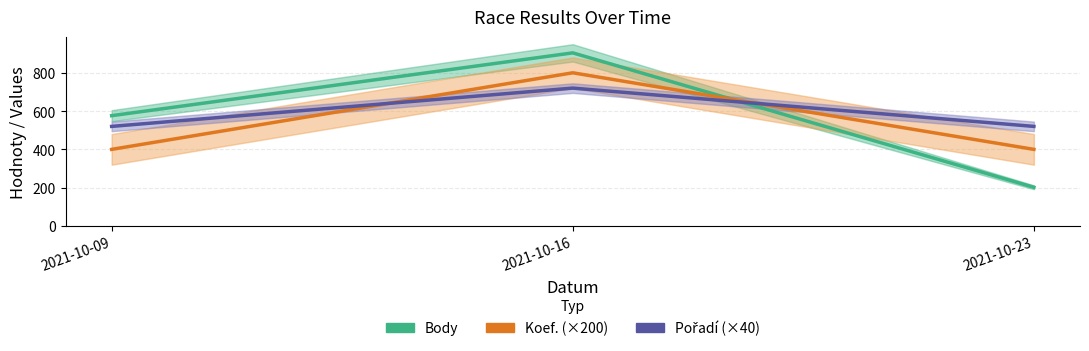

What is the difference between the maximum and minimum values in the Pořadí (×40) series?

200